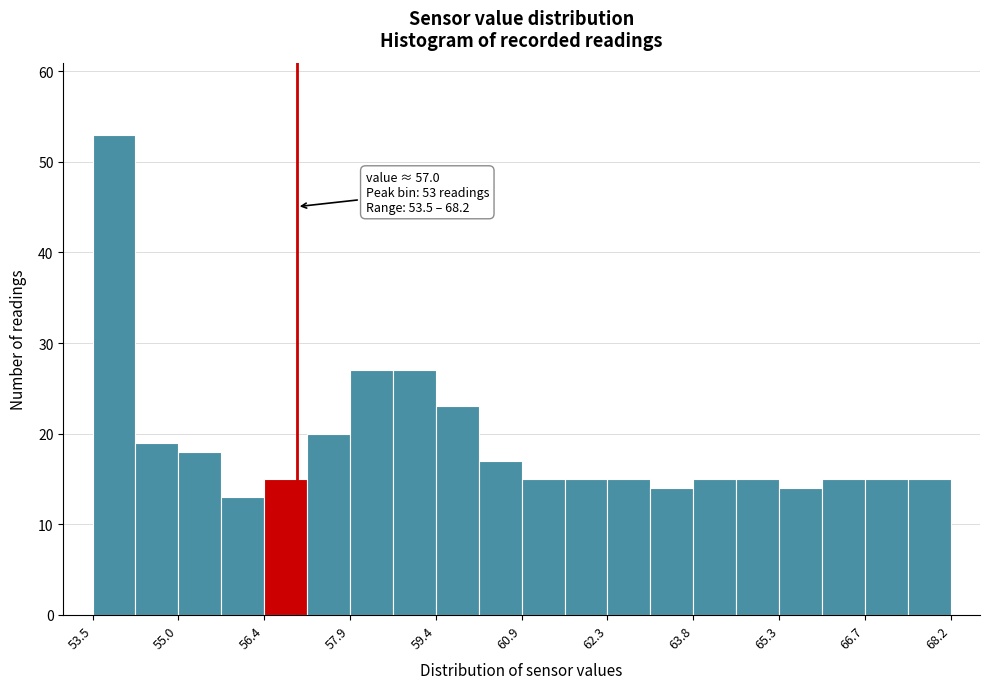

Around what value on the x-axis is the tallest bar? Give the approximate position of its centre, as read against the axis.

53.8